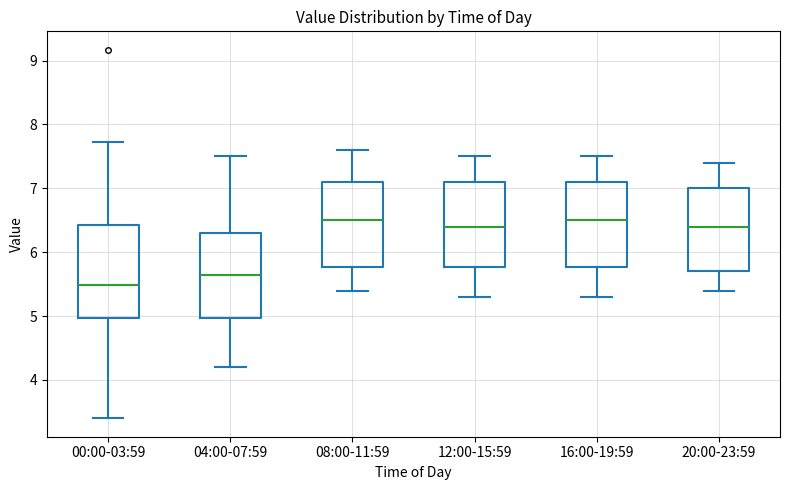

Which box has the lowest median line?

00:00-03:59